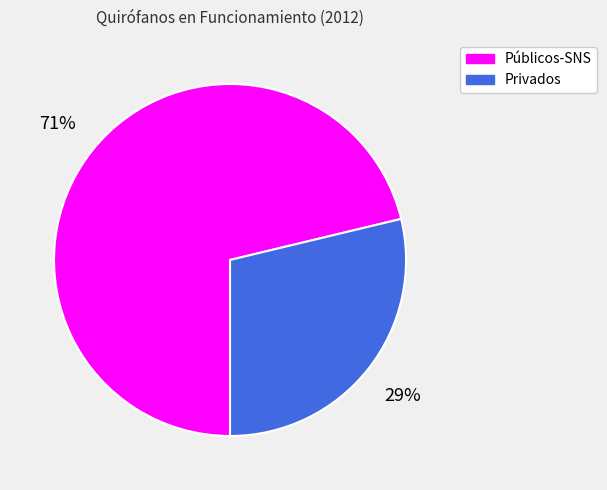

Which category has the biggest portion of the pie?

Públicos-SNS